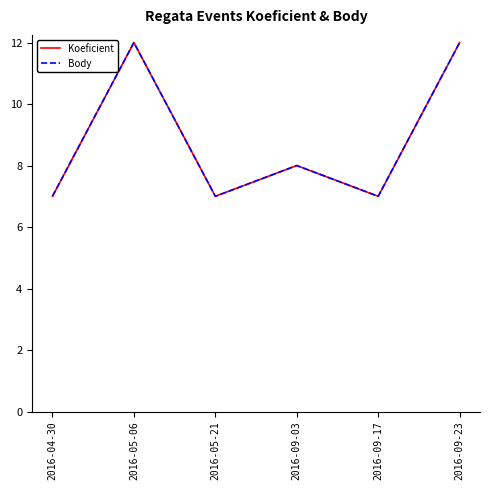

Which series has the largest total across all categories?

Koeficient